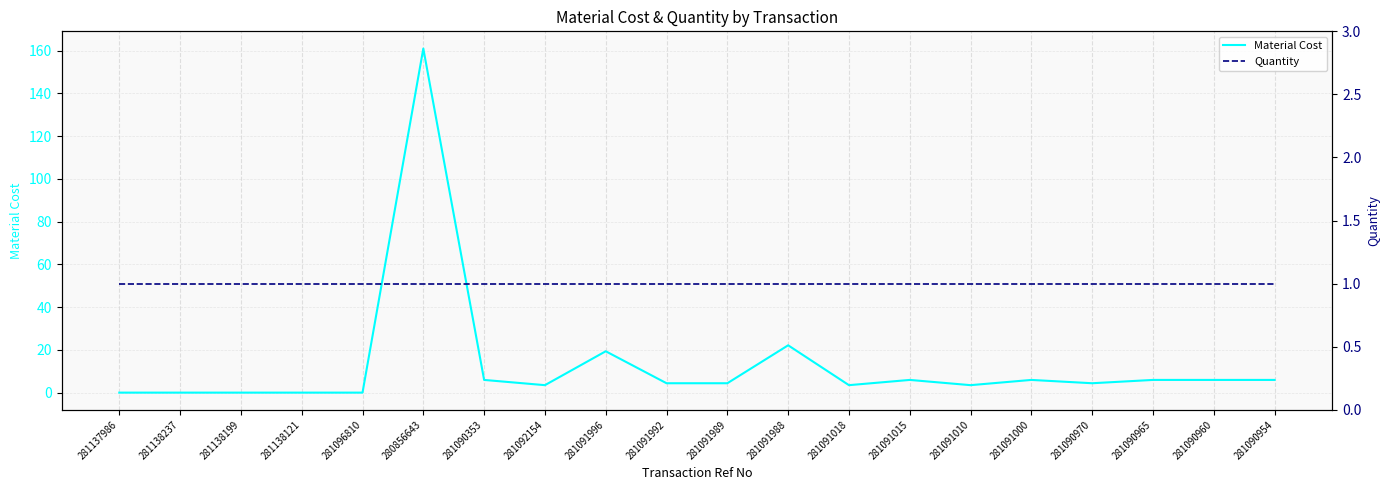

Which series has the largest range (max minus min)?

Material Cost